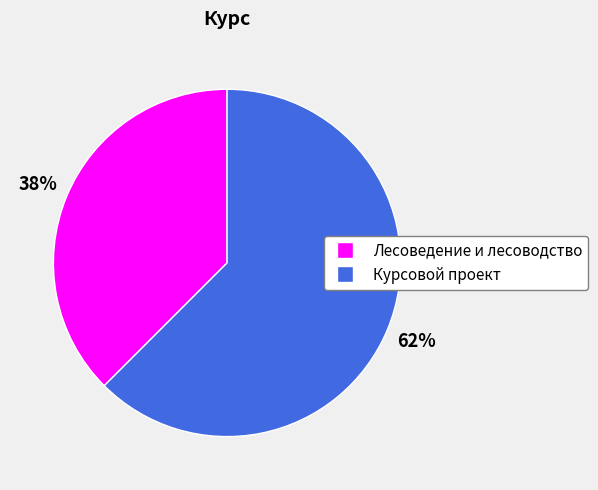

True or false: Лесоведение и лесоводство accounts for 28% of the total.

False